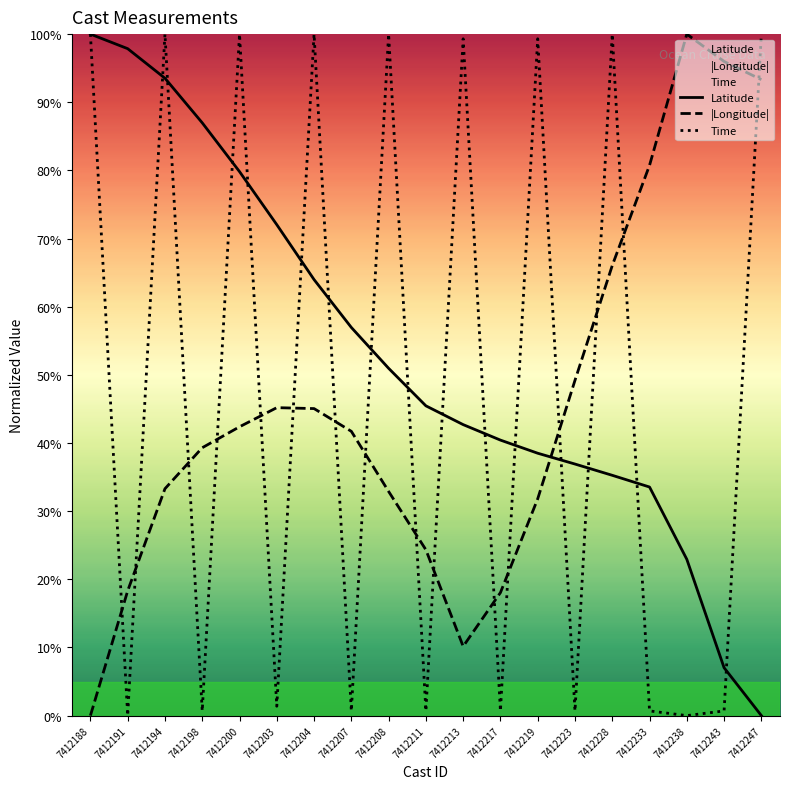

Which category has the lowest value across all series?

7412247